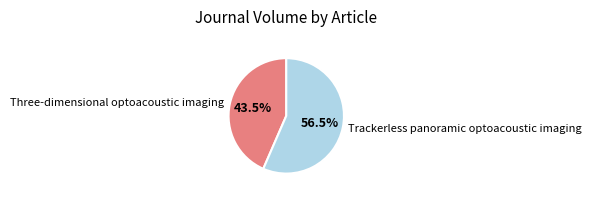

The Three-dimensional optoacoustic imaging slice represents 37% of the pie. True or false?

False